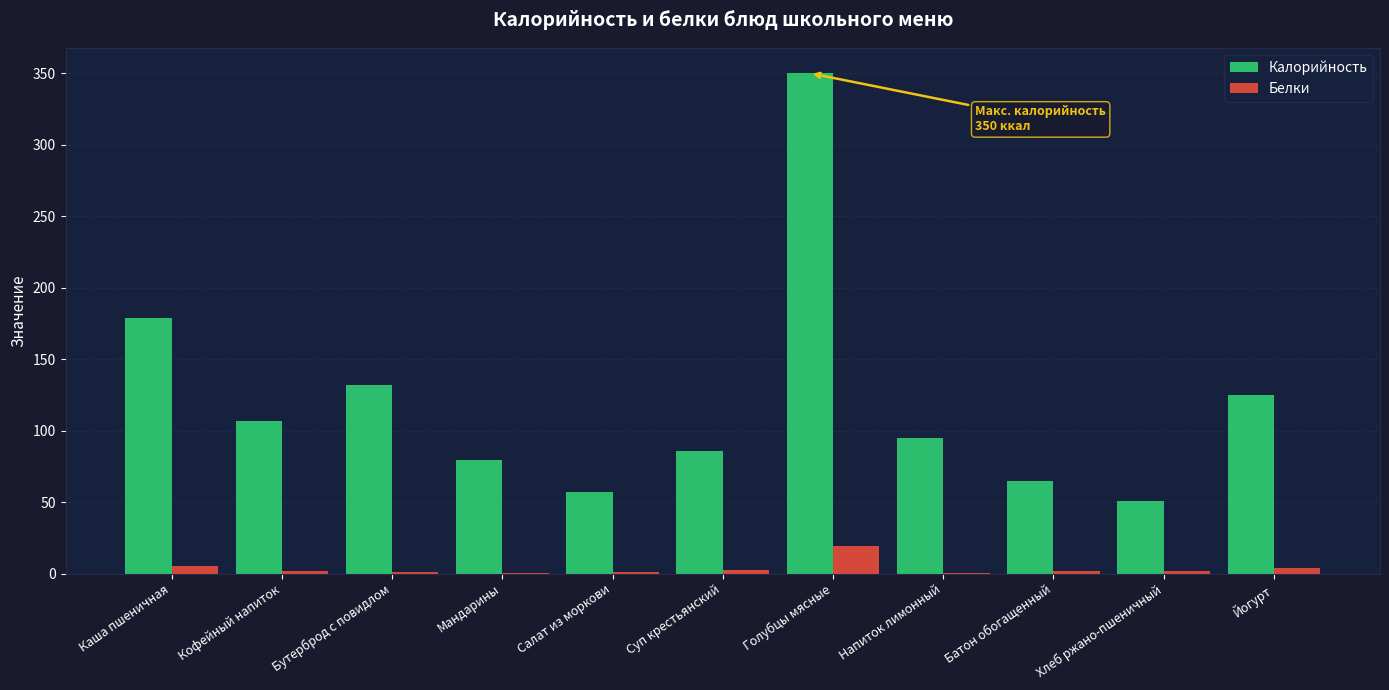

The Калорийность series shows 107.0 at Кофейный напиток. True or false?

True